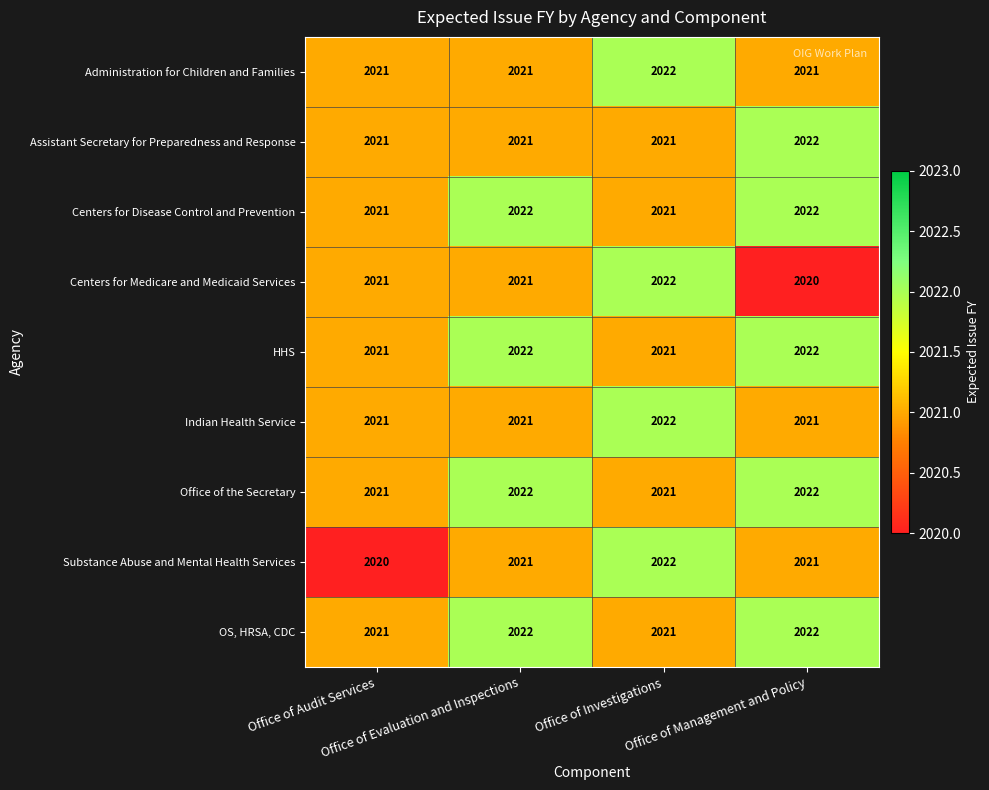

Count the Centers for Medicare and Medicaid Services values in the range 2021 to 2022.

3